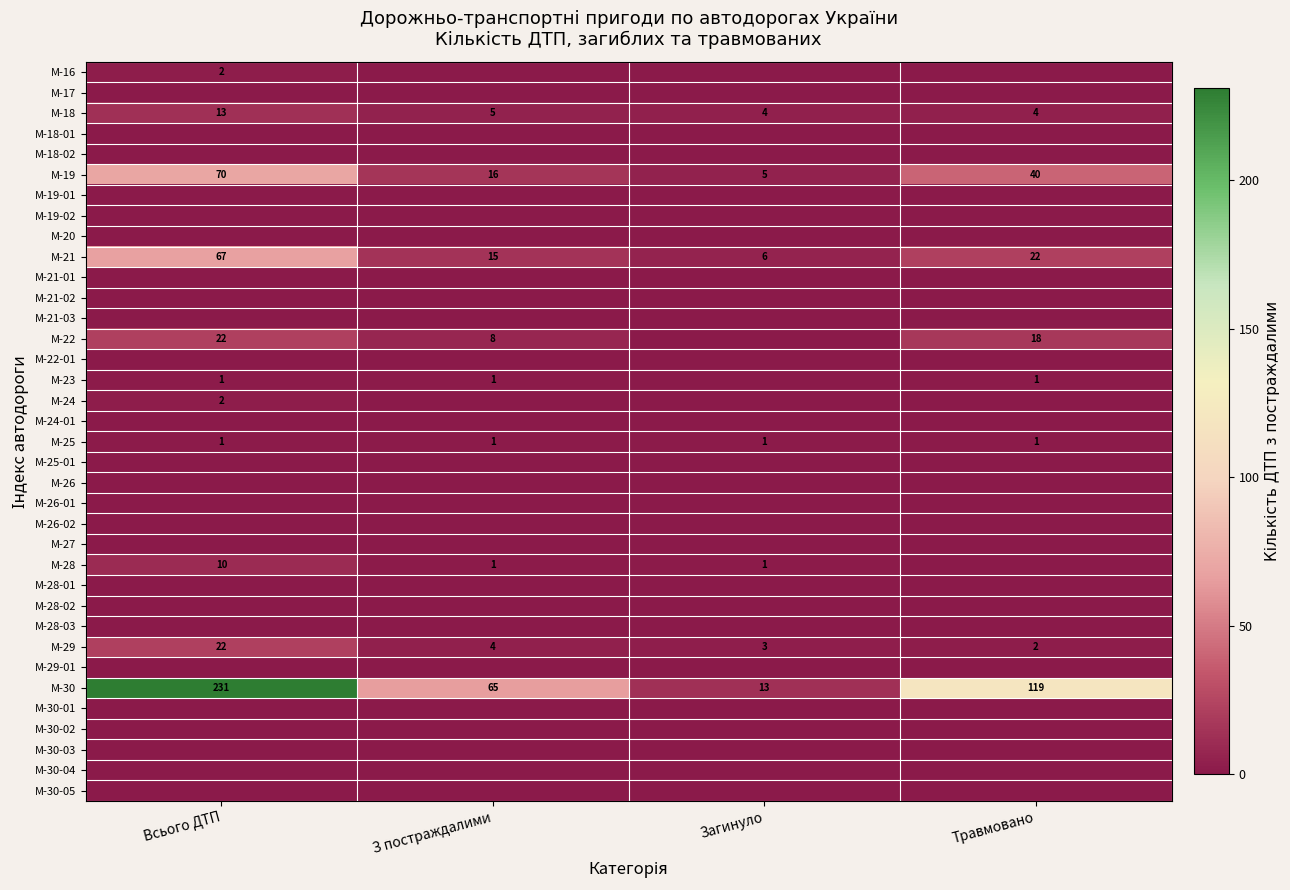

What is the sum of the М-19 values at Всього ДТП and Загинуло?

75